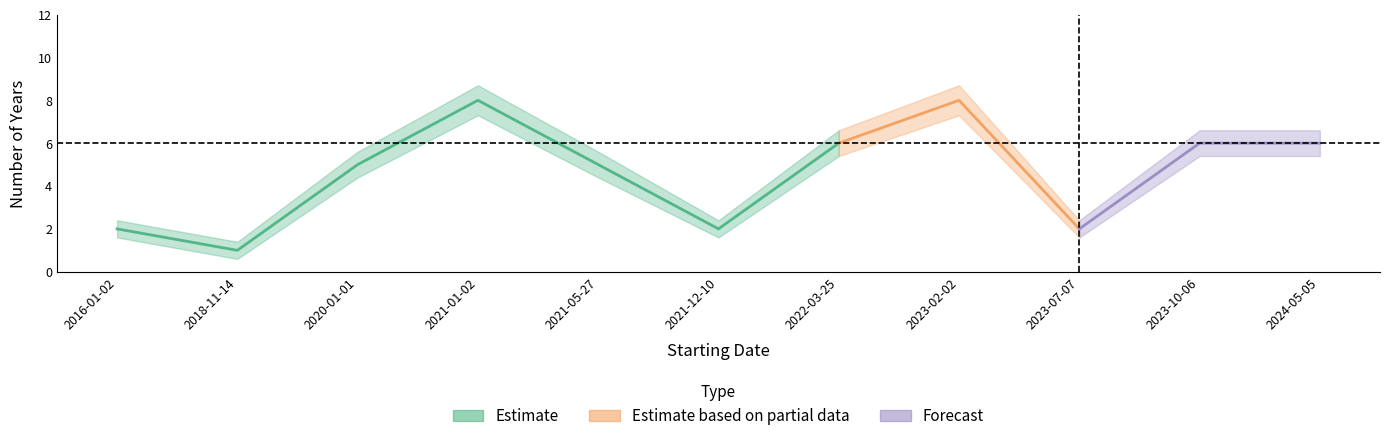

What is the difference between the second highest and second lowest values in the upper series?

6.3